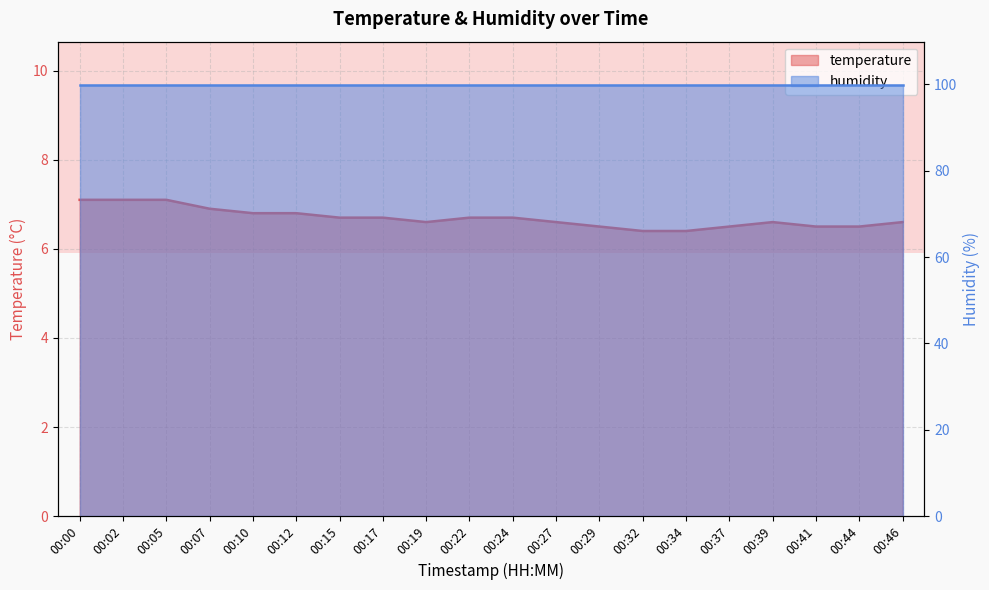

The value at 00:32 is 6.4. True or false?

True